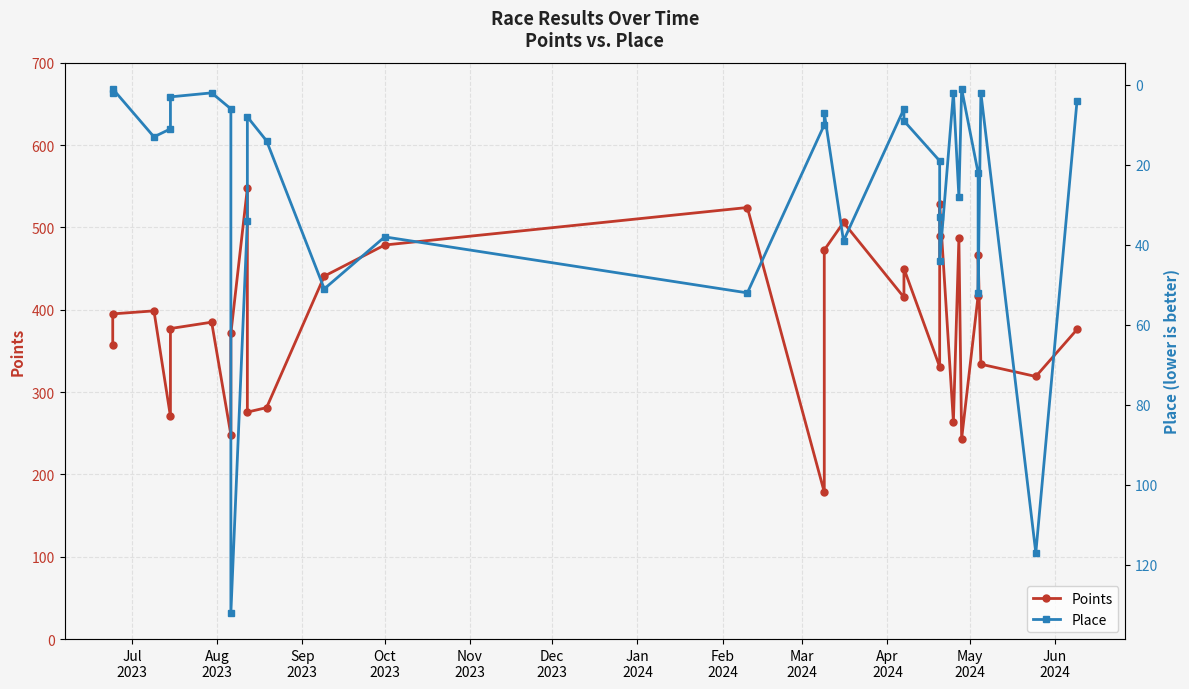

What is the label of the 2nd point from the left?

Aug
2023